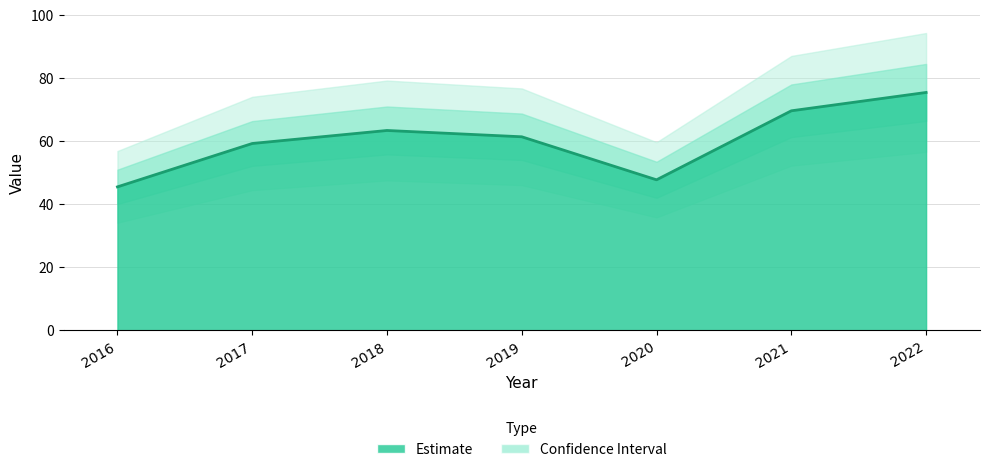

What is the sum of the values at 2016 and 2019?

106.8